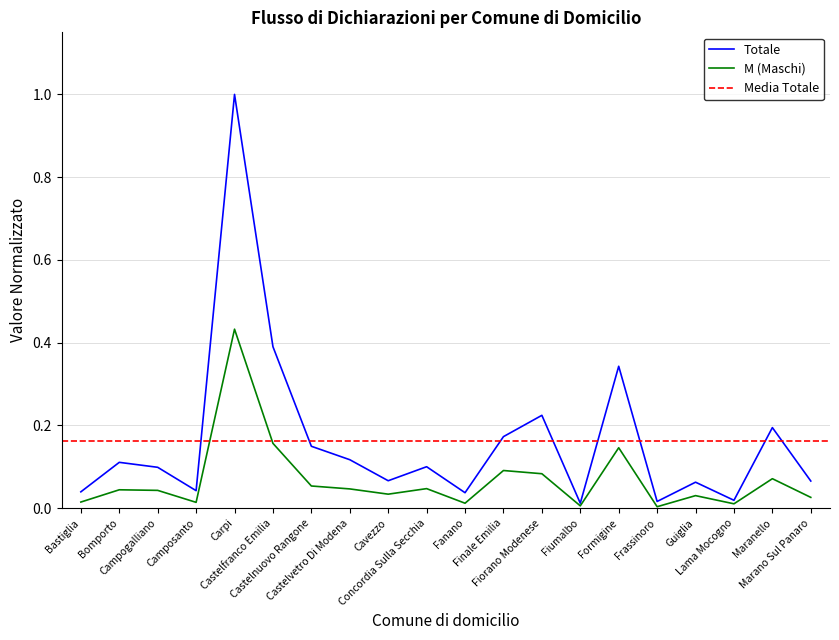

How many interior local valleys does the Totale series have?

6